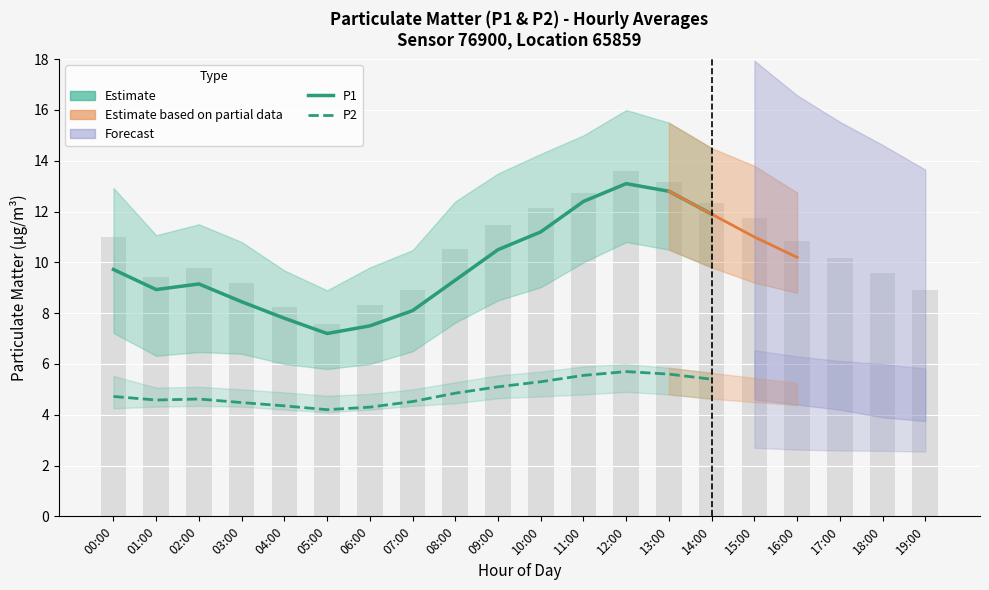

Rank the categories by P2 Estimate value from highest to lowest.

12:00, 13:00, 11:00, 14:00, 10:00, 09:00, 08:00, 00:00, 02:00, 01:00, 07:00, 03:00, 04:00, 06:00, 05:00